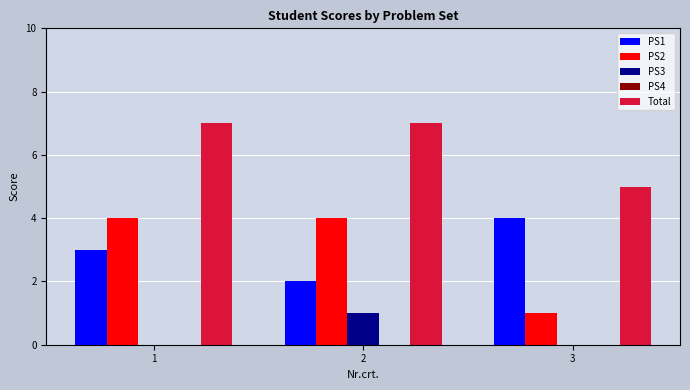

The PS3 series shows -1 at 3. True or false?

False